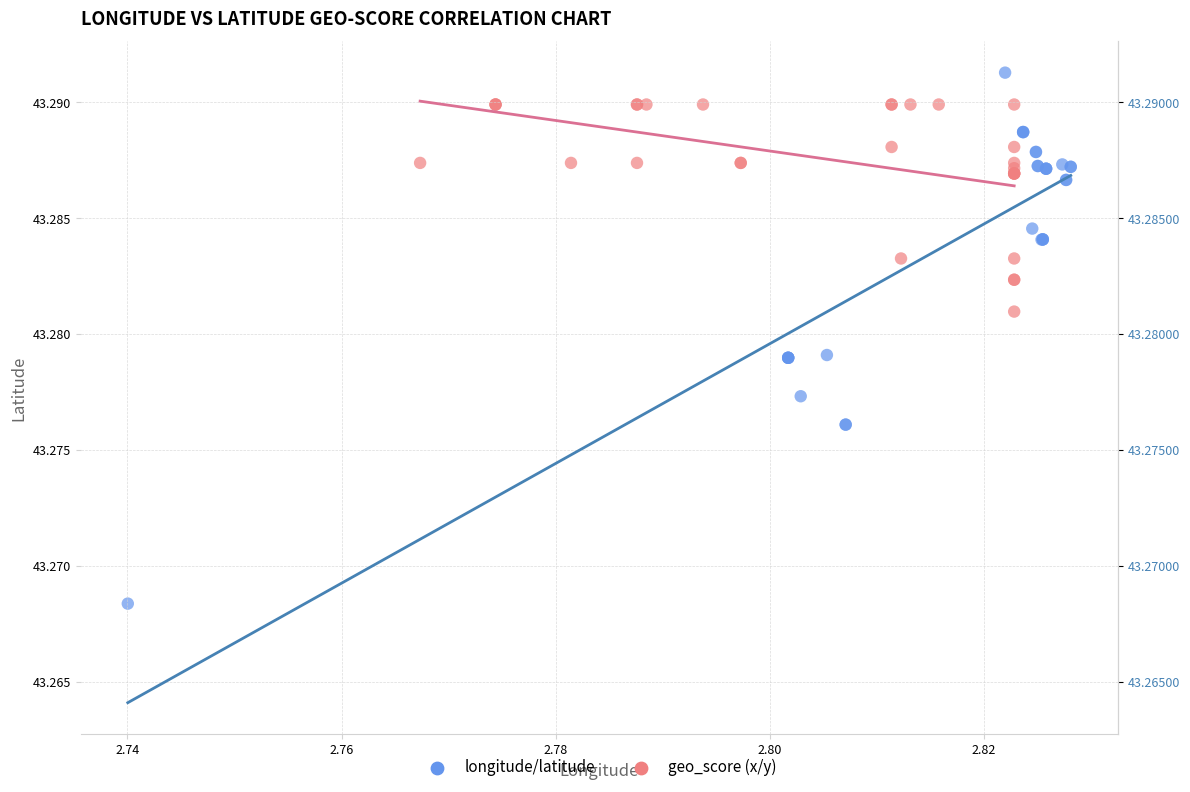

Which series contains the lowest Y value?

longitude/latitude